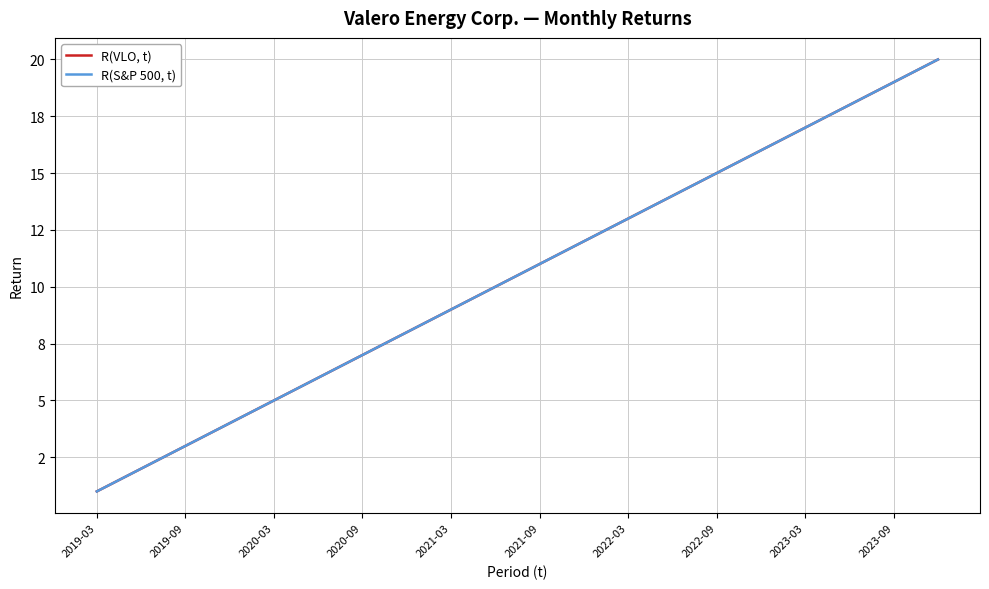

Which label corresponds to the smallest value in the chart?

2019-03